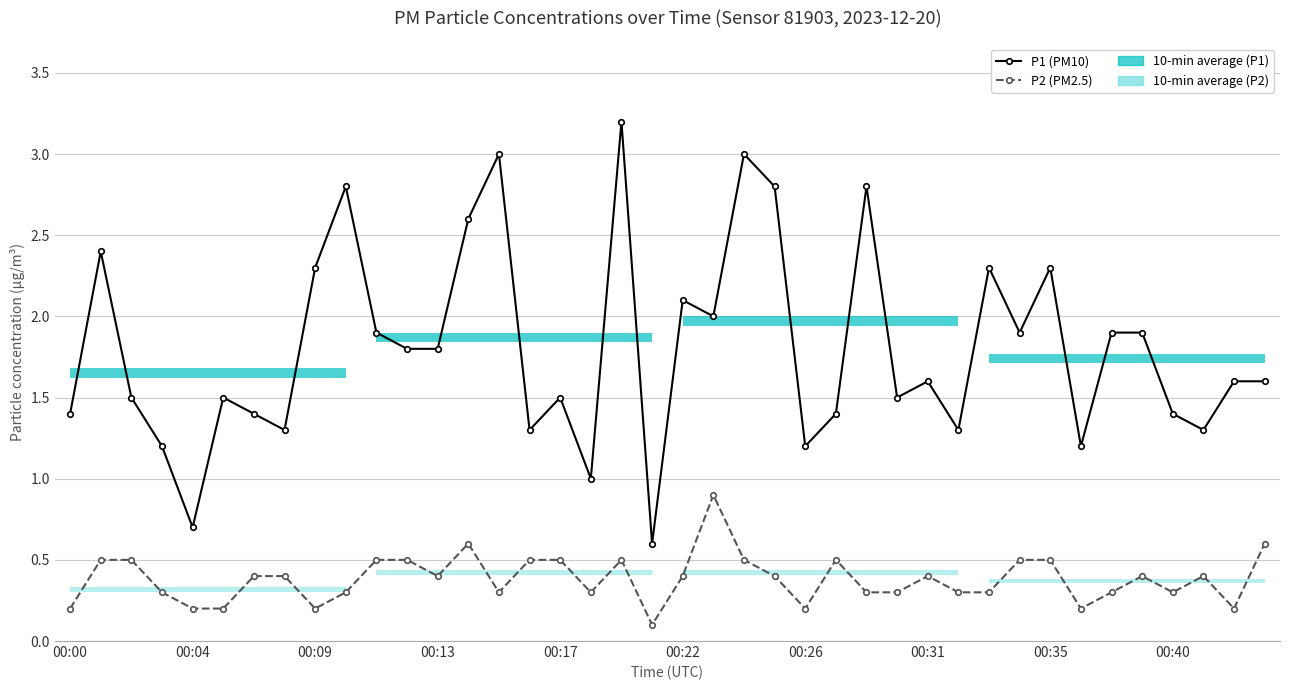

How many interior local valleys does the P1 (PM10) series have?

12